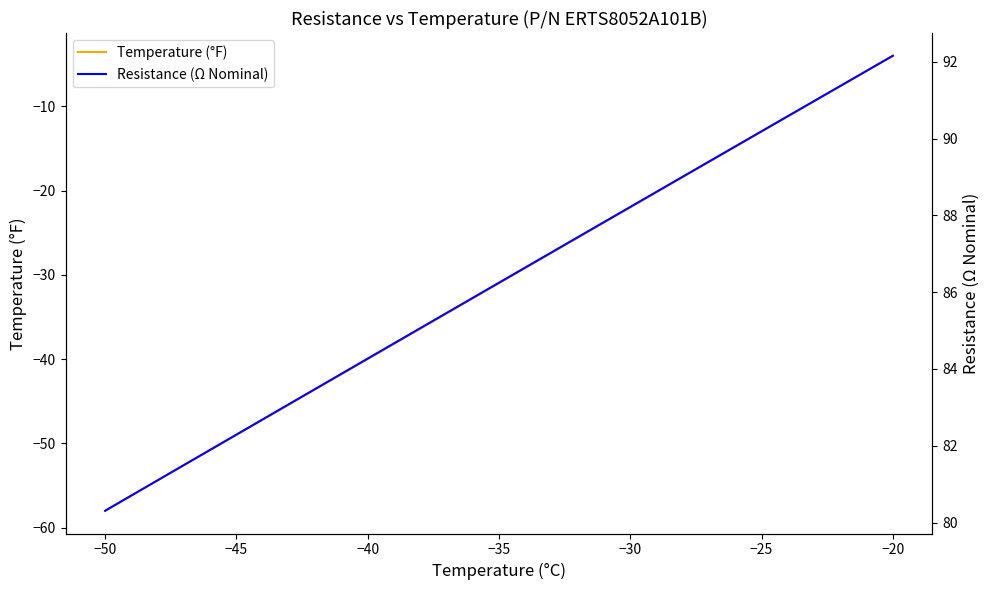

Is it true that Temperature (°F) equals -56.2 at −40?

False